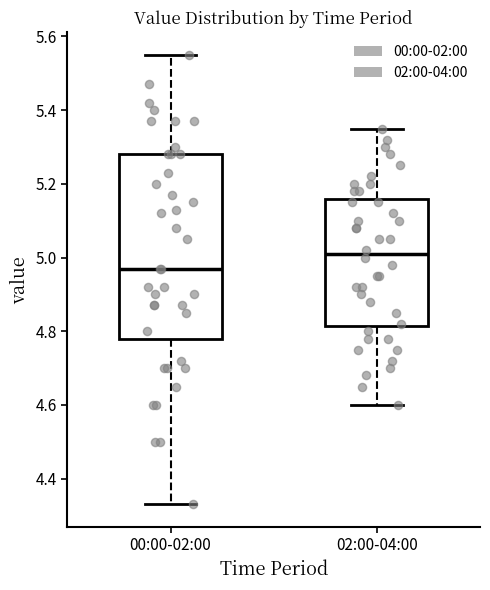

Reading left to right, transcribe this box plot: for each box, give where its median line is, the range the box spans, and where its two whiskers end, as read against the y-axis. The values are not printed on the chart, so give them approximately, as read against the axis.

00:00-02:00: median 4.98, box 4.78 to 5.28, whiskers 4.34 to 5.56
02:00-04:00: median 5.02, box 4.82 to 5.16, whiskers 4.60 to 5.36